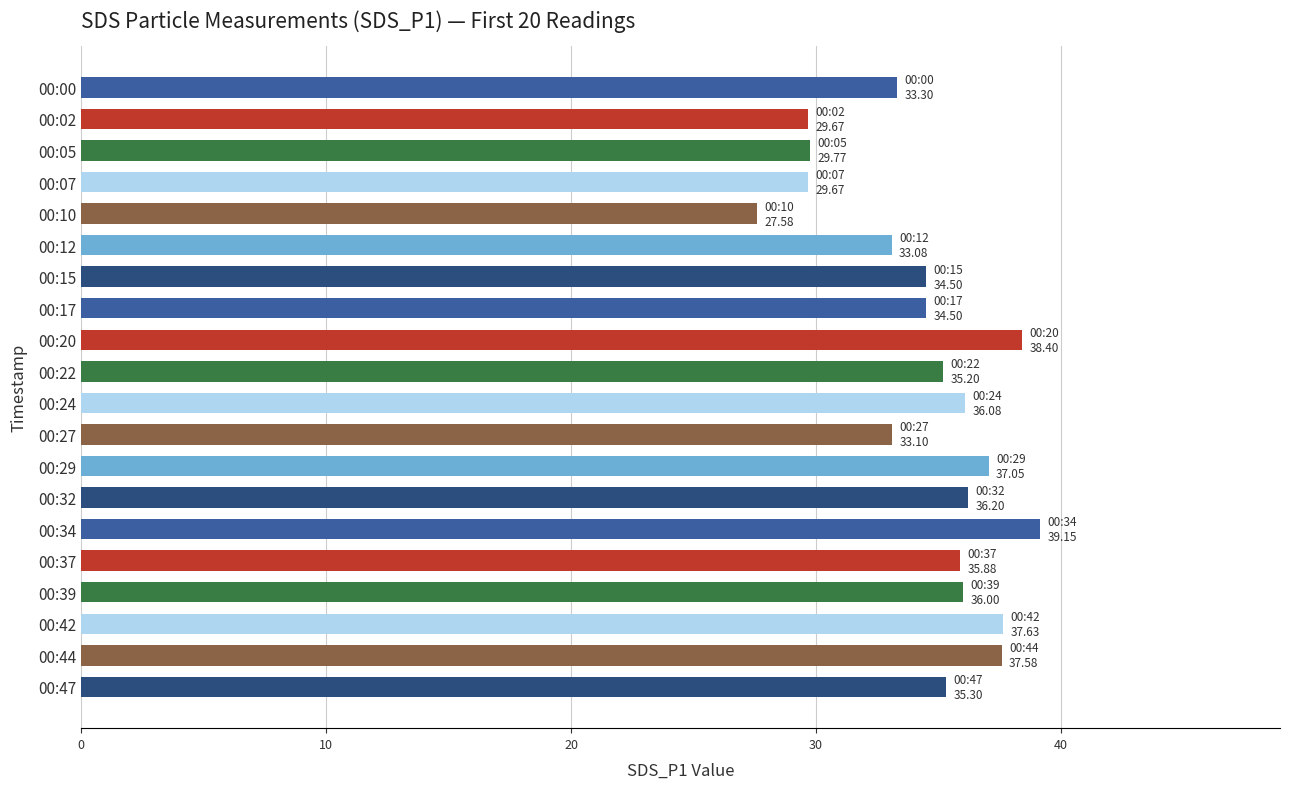

Count the number of categories in the chart.

20